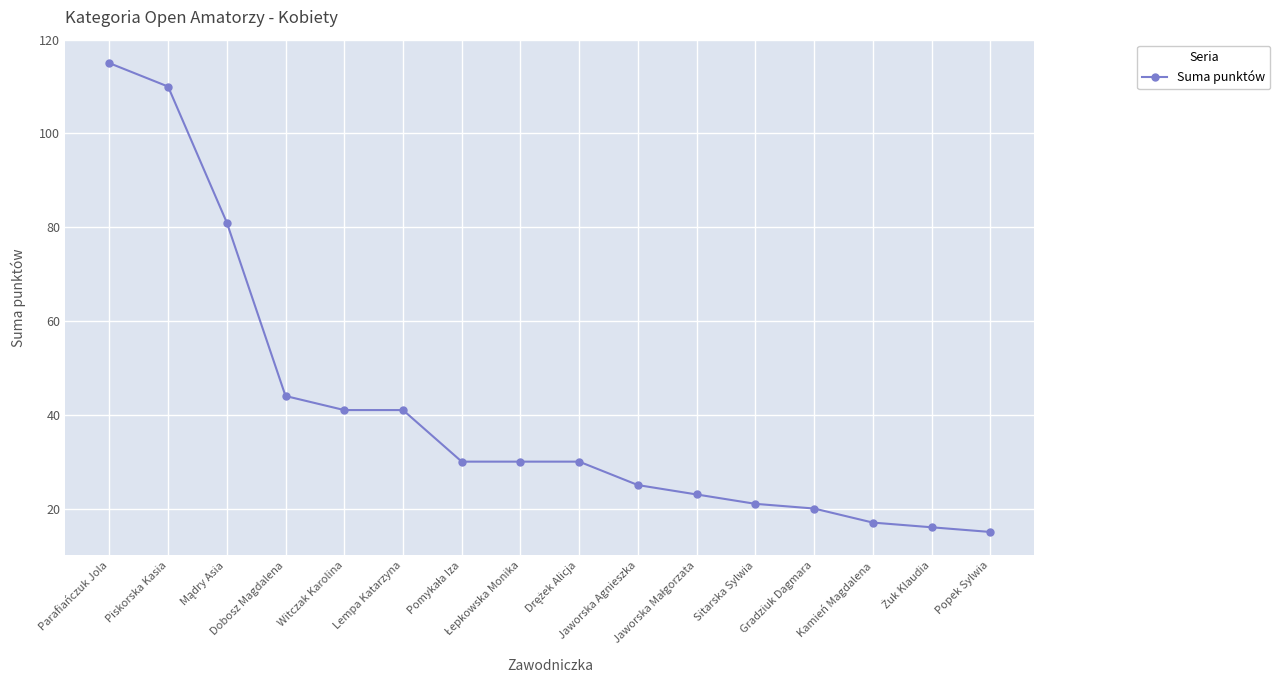

Reading left to right, transcribe all the data shown in this chart.

115	110	81	44	41	41	30	30	30	25	23	21	20	17	16	15